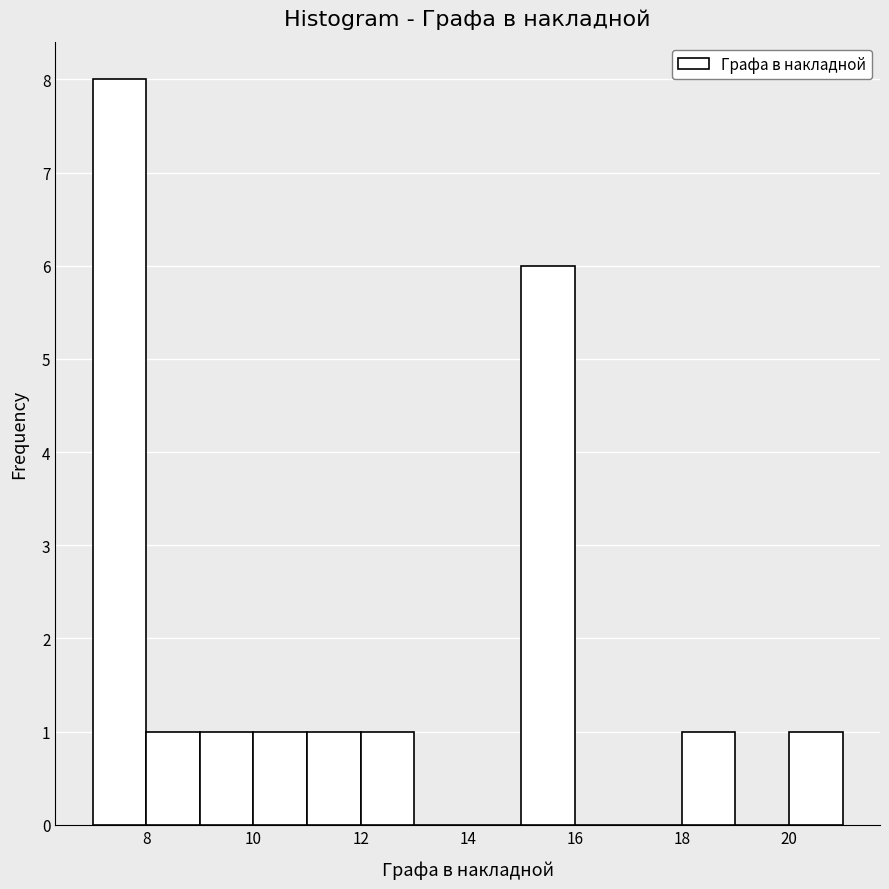

Reading left to right, transcribe this chart: for each bar, give the range it covers on the x-axis and its height. The values are not printed on the chart, so give them approximately, as read against the axis.

7 to 8: 8
8 to 9: 1
9 to 10: 1
10 to 11: 1
11 to 12: 1
12 to 13: 1
13 to 14: 0
14 to 15: 0
15 to 16: 6
16 to 17: 0
17 to 18: 0
18 to 19: 1
19 to 20: 0
20 to 21: 1